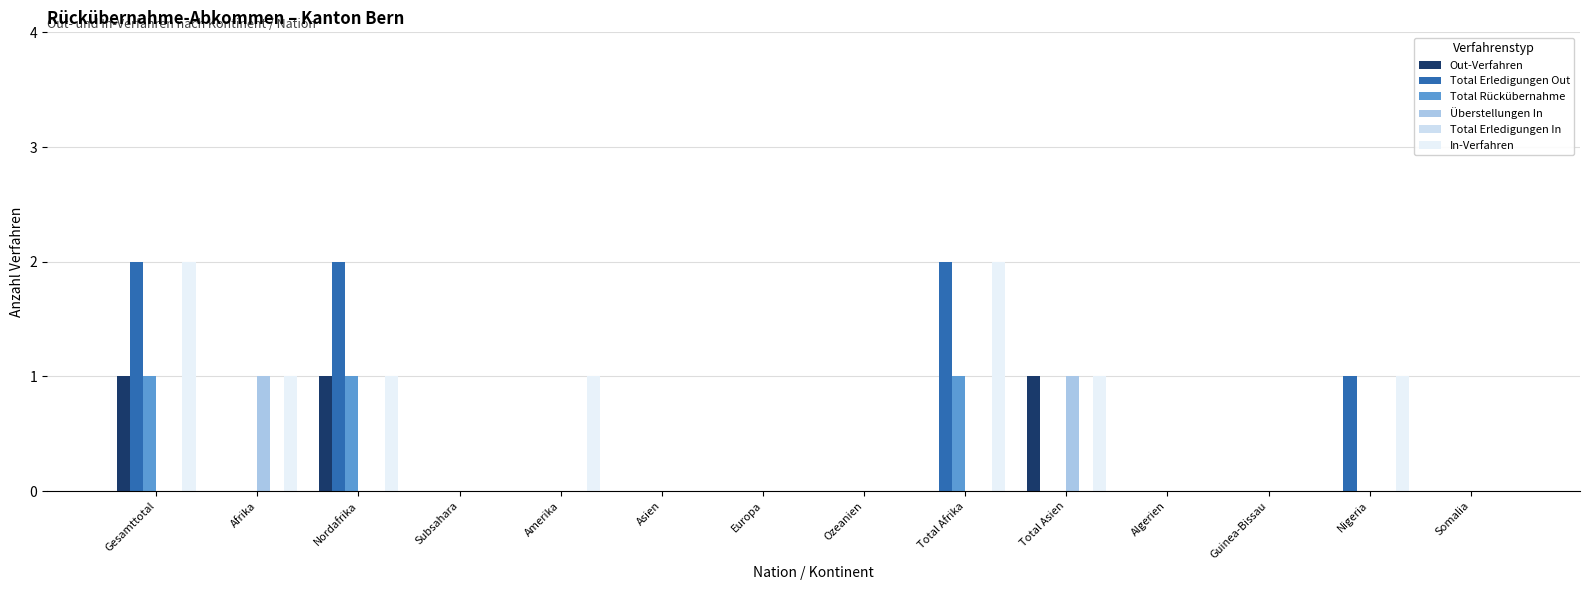

At how many categories does at least one series exceed 1?

3